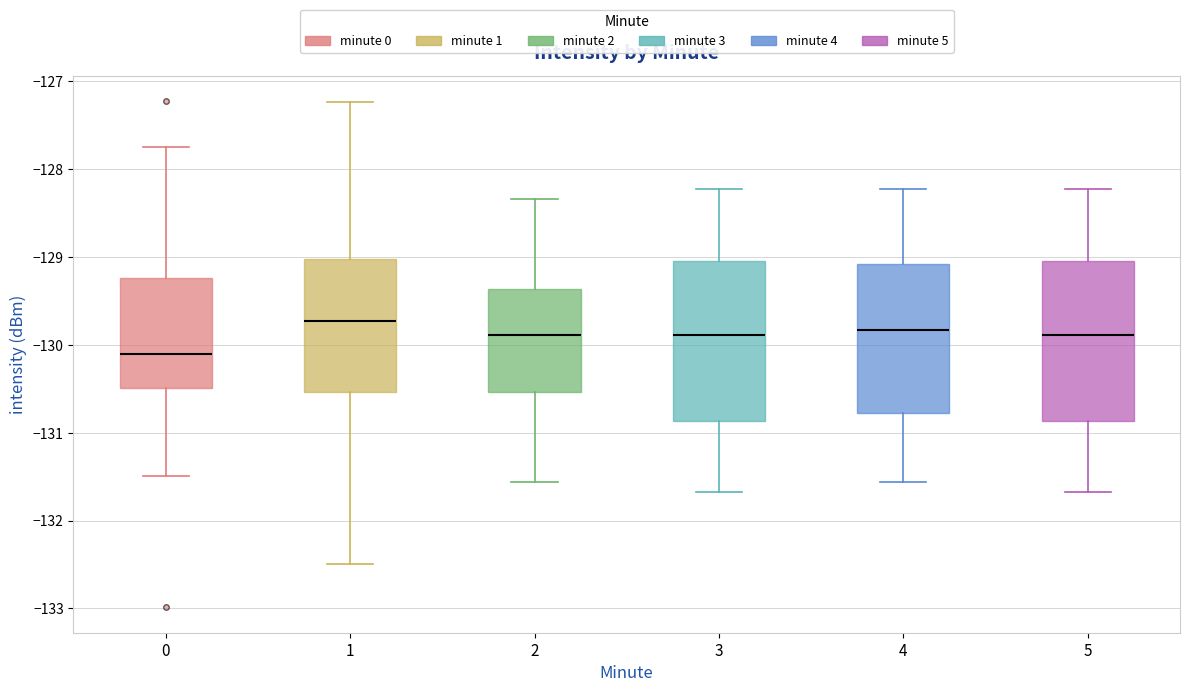

Where is the lower edge of the box at x = 3 on the y-axis? The values are not printed on the chart, so give them approximately, as read against the axis.

-130.9